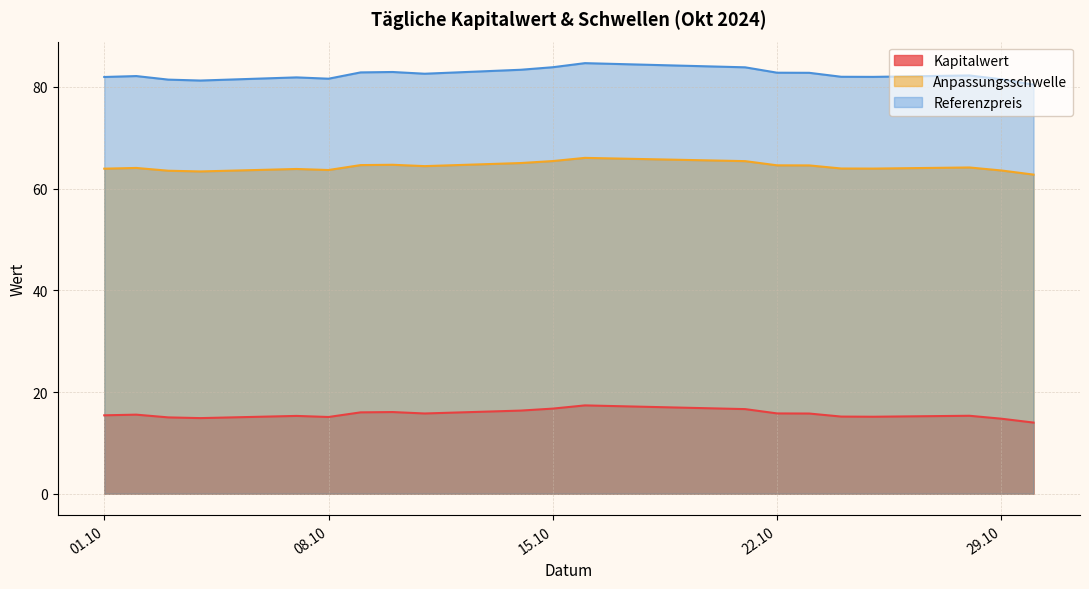

What is the total value across all series at 2024-10-07?

161.0